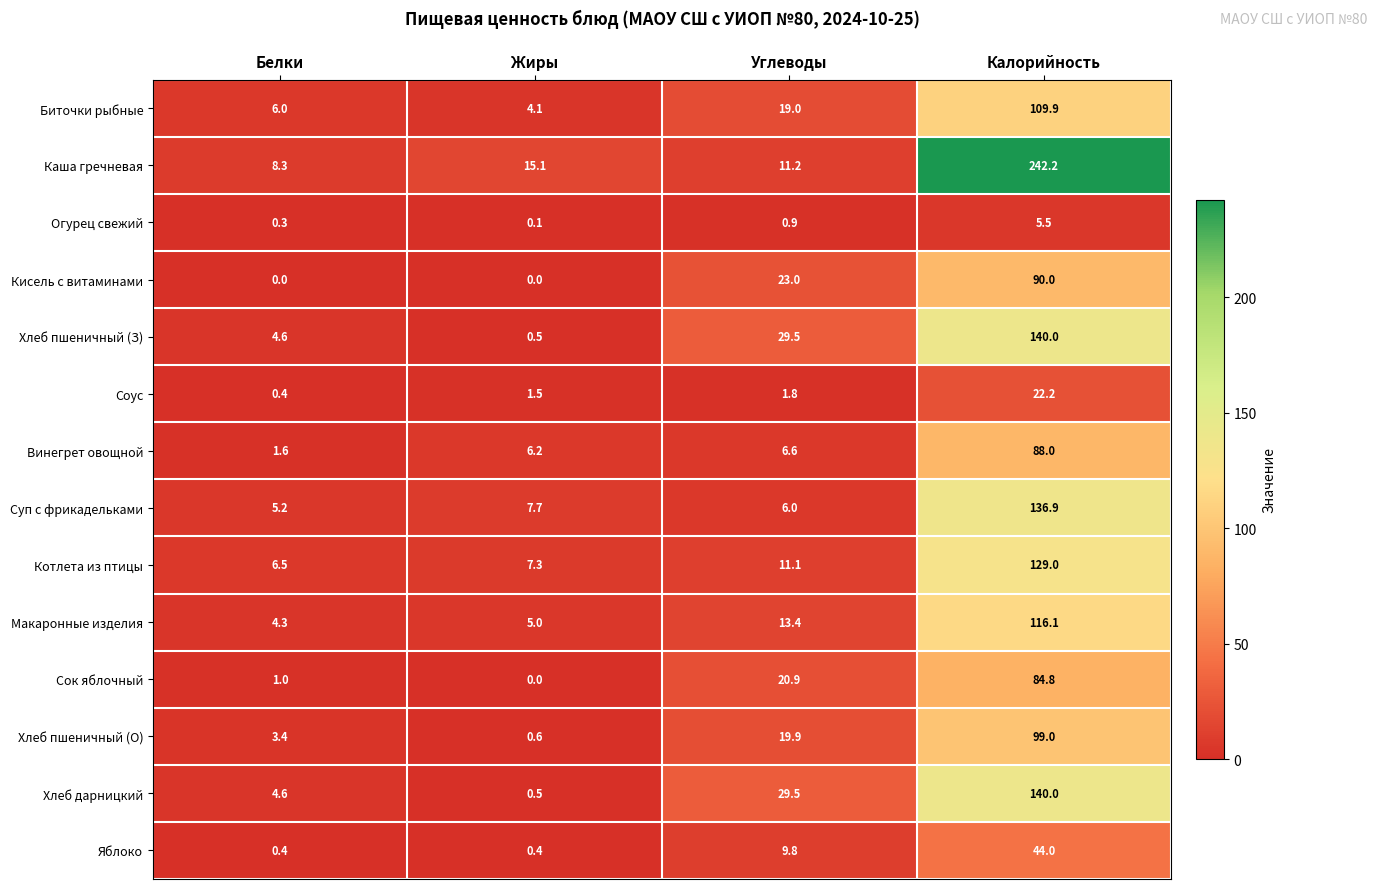

Which label corresponds to the largest value in the chart?

Калорийность